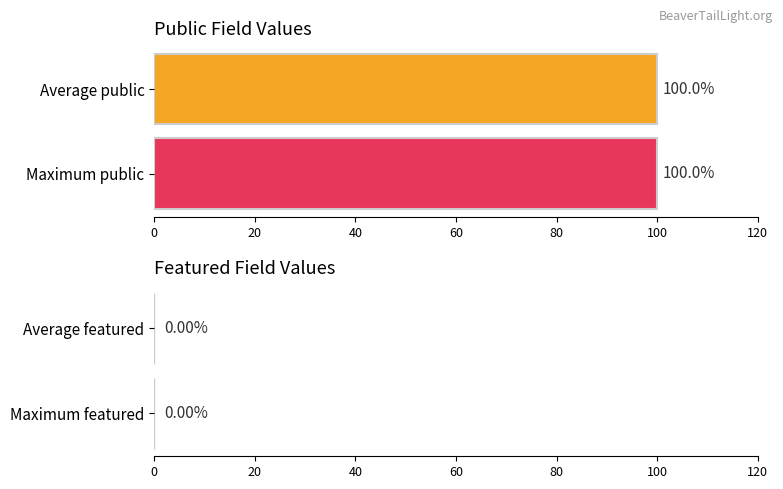

How many bars are there in each group?

2